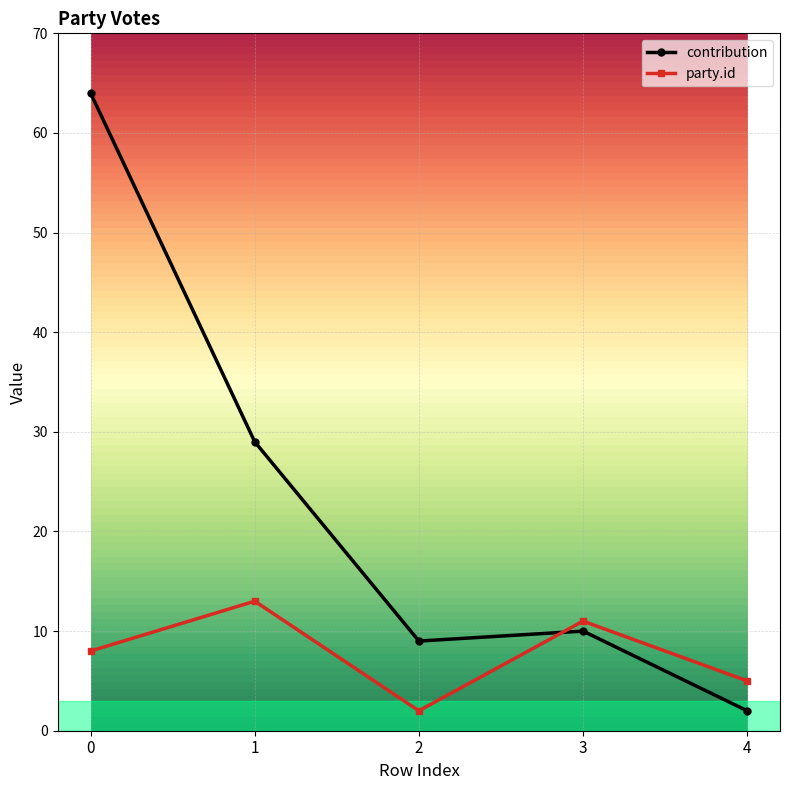

What is the value of the party.id point at the 4th from the left?

11